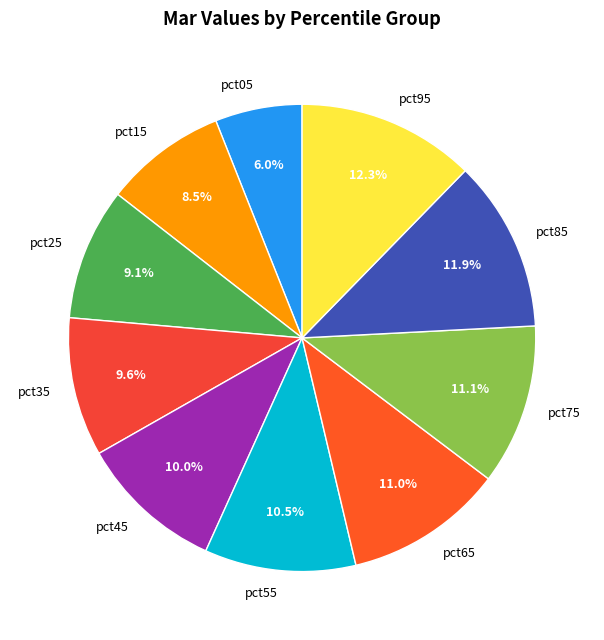

How much of the chart is everything except pct15?

91.5%